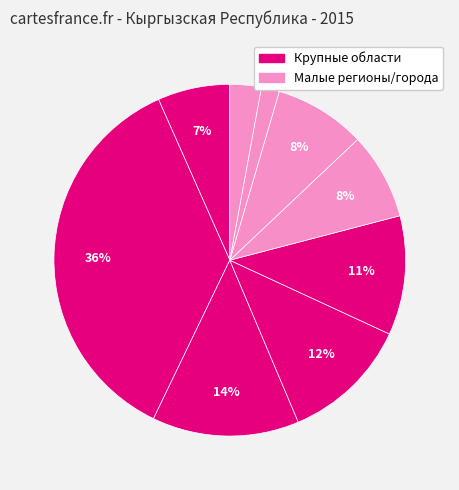

How many segments does this pie chart have?

9